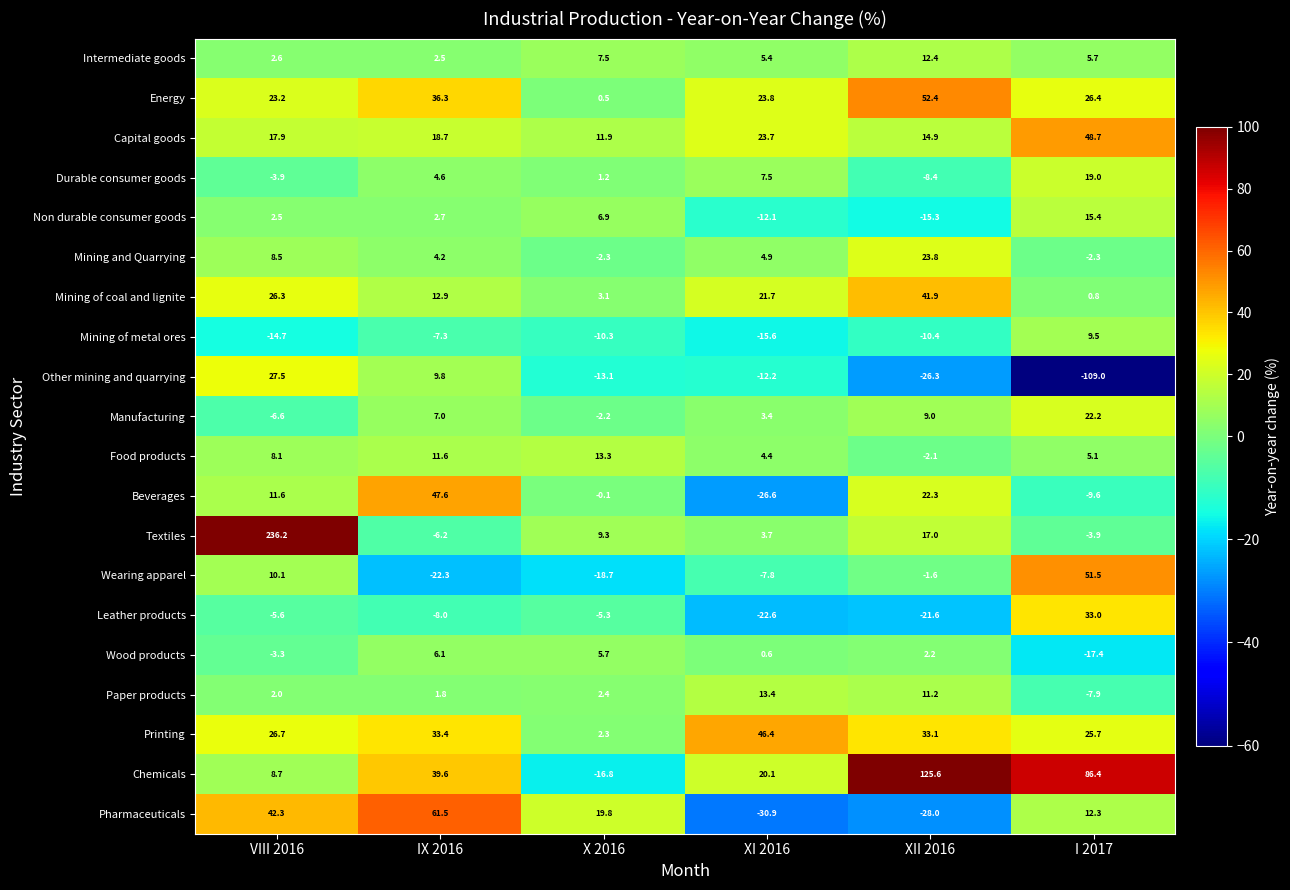

Which category has the highest value across all series?

VIII 2016